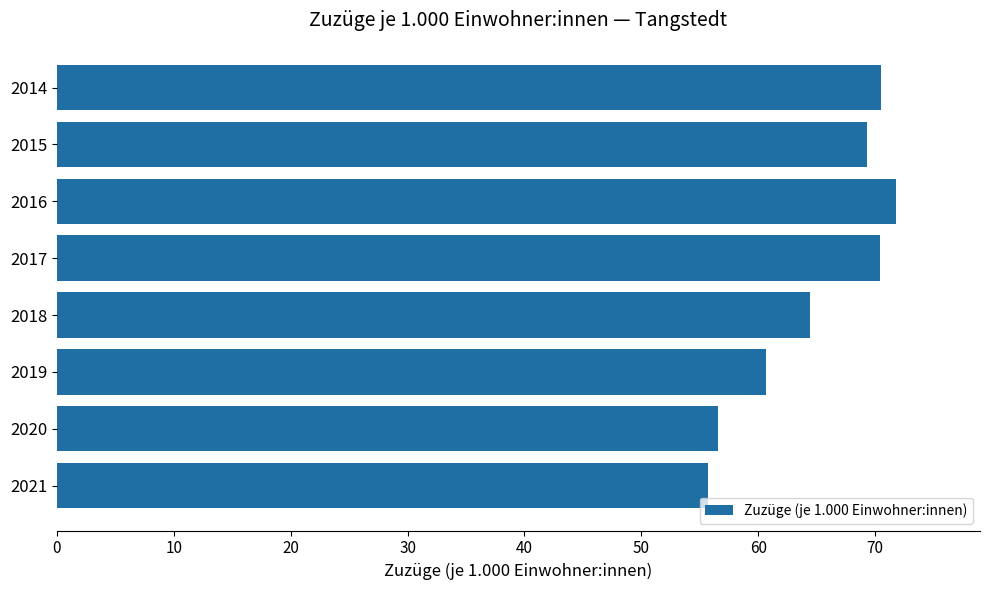

What is the change in value from 2014 to 2020?

-13.9